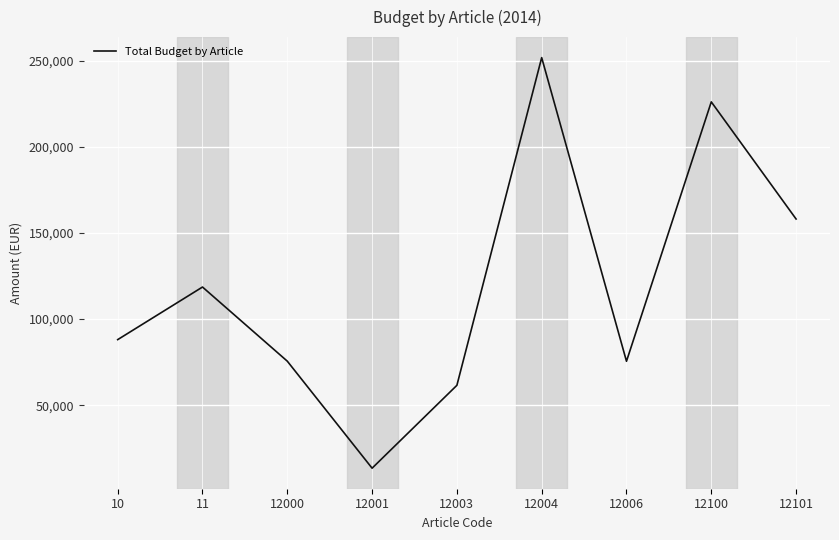

Is it true that the value at 12000 is 106638.1?

False